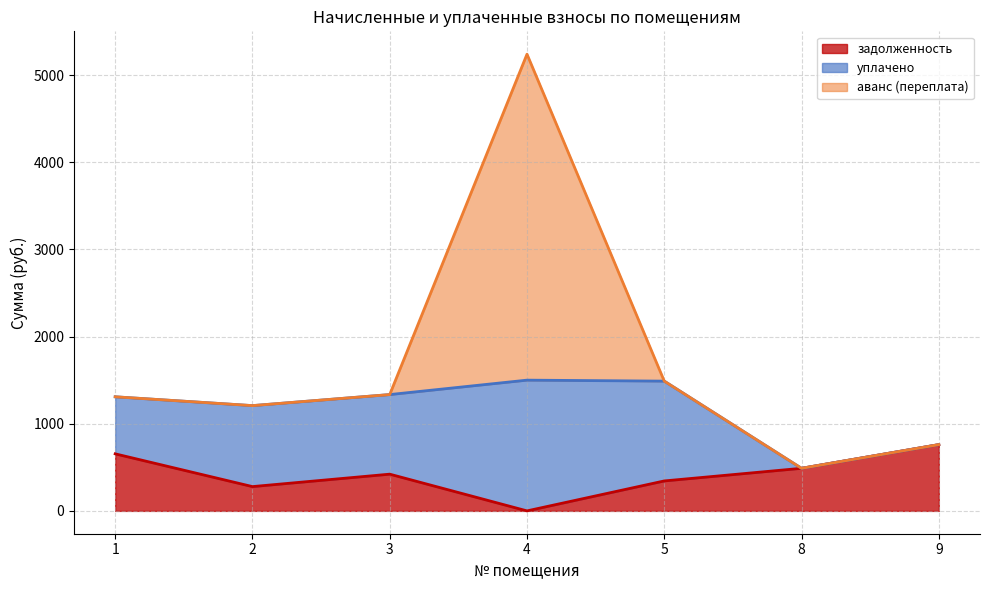

True or false: задолженность (пени) has more than 2 interior local peaks.

False